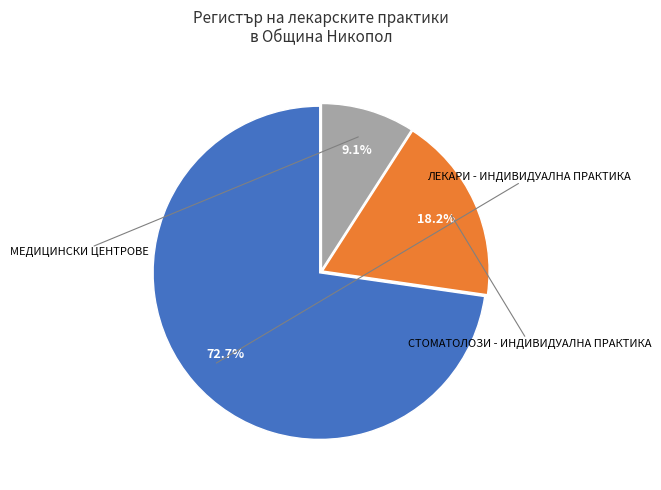

Is there a majority slice in this chart?

Yes